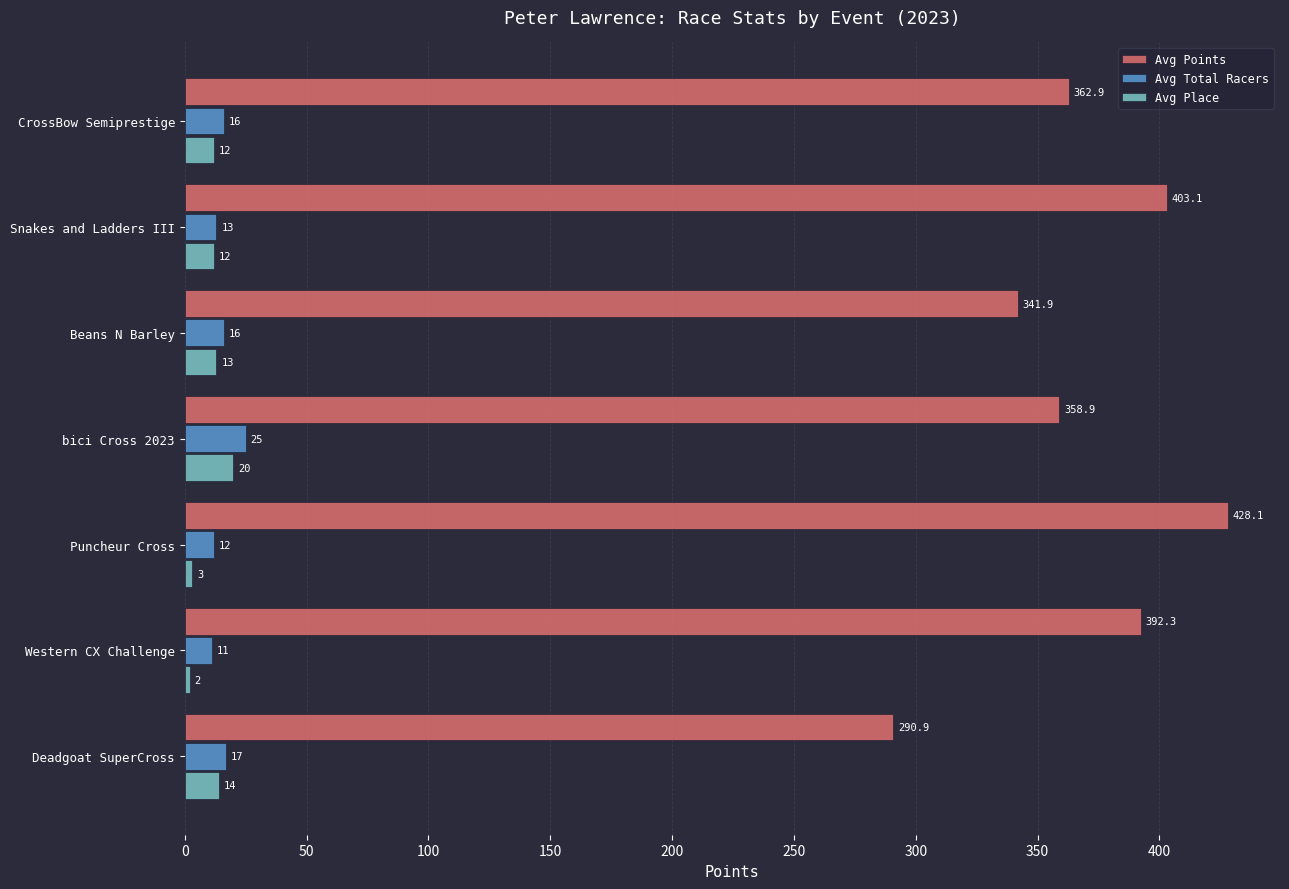

The value of Avg Points at Western CX Challenge is 392.3. True or false?

True